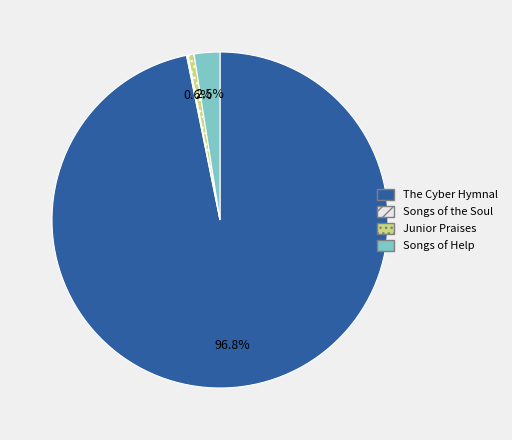

Which category accounts for the majority?

The Cyber Hymnal